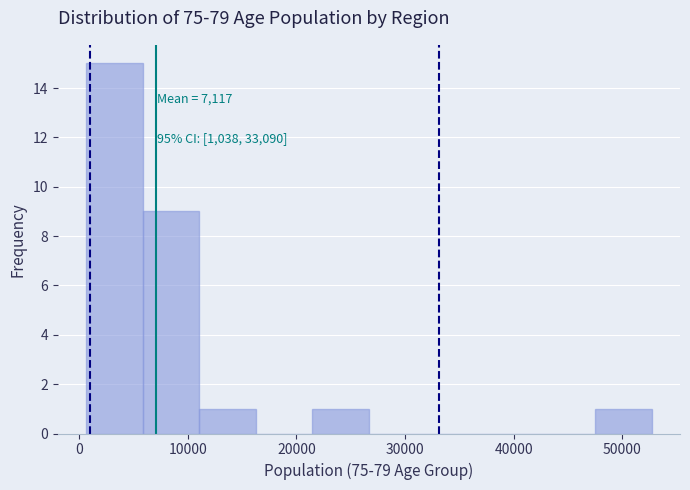

Over which range of the x-axis is the bar tallest?

1000 to 6000